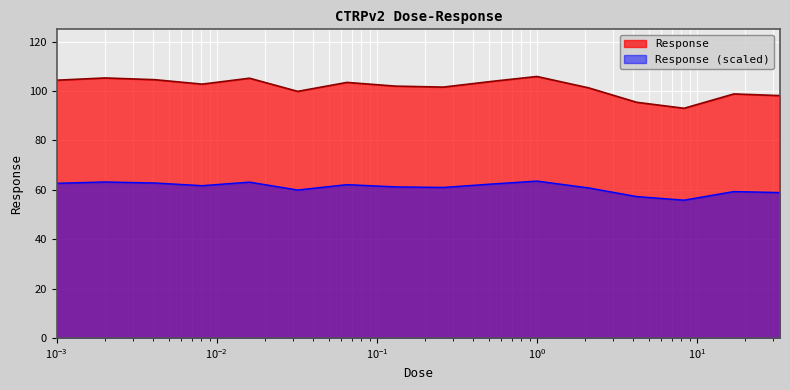

Where is the data nearest to the value 59?

33.0